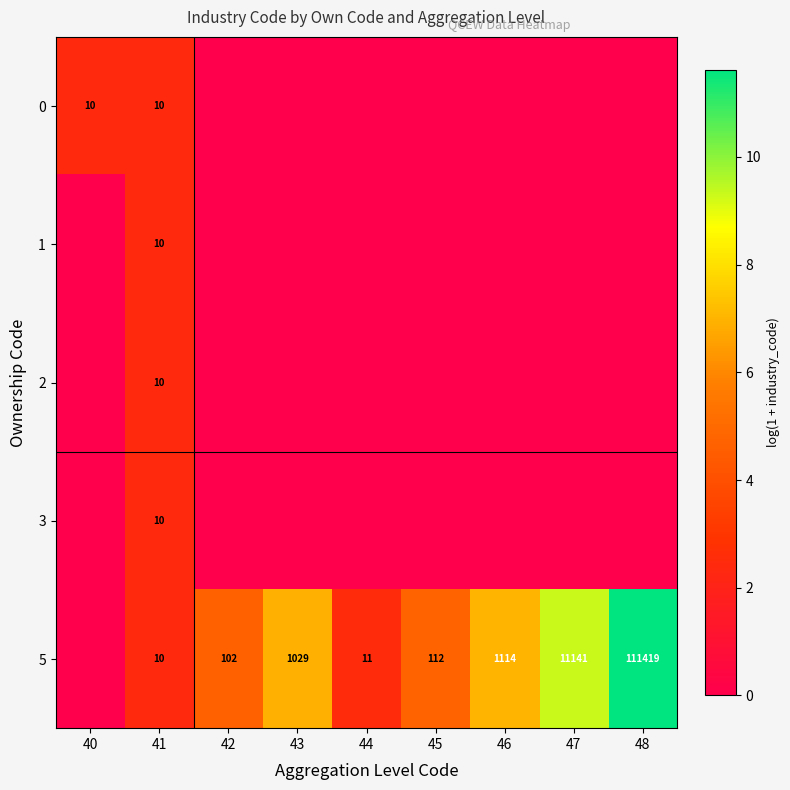

True or false: 0 has a value of 10 at 40.

True